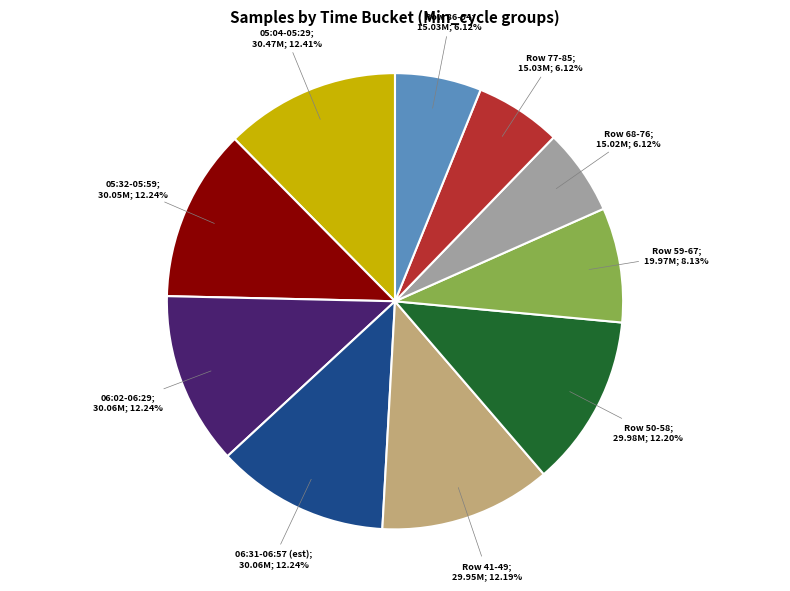

To the nearest percent, what is the difference between the largest and smallest slice percentages?

6%